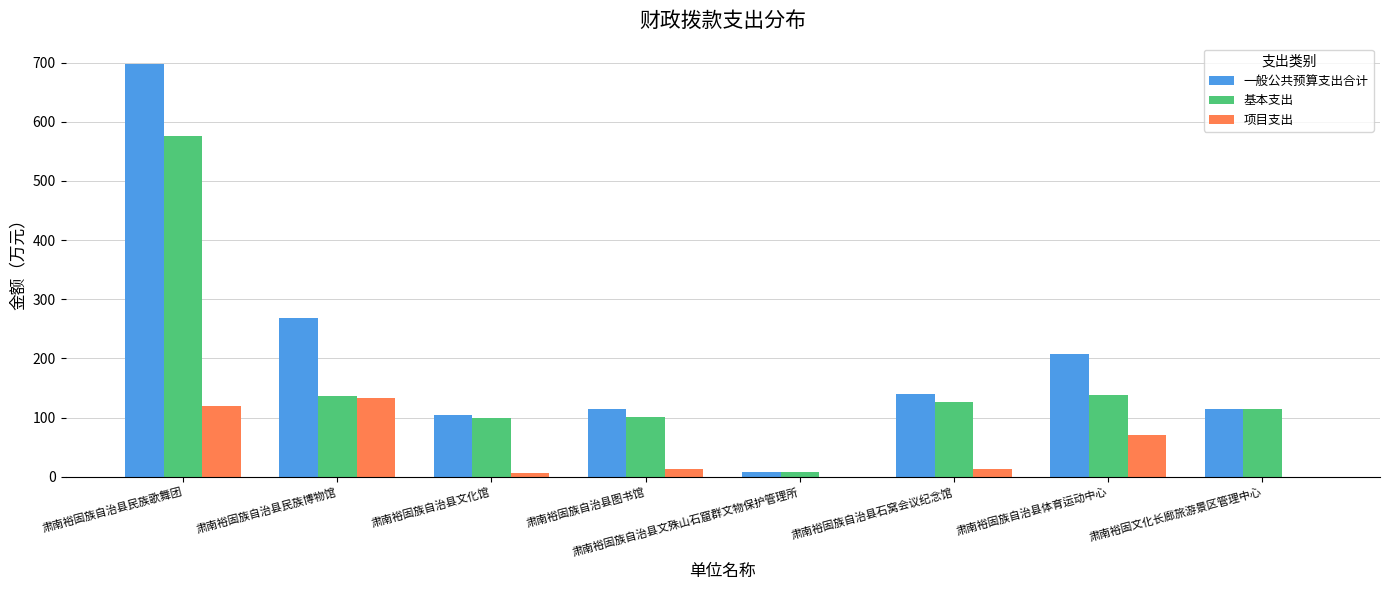

What is the maximum value shown in the chart?

697.0